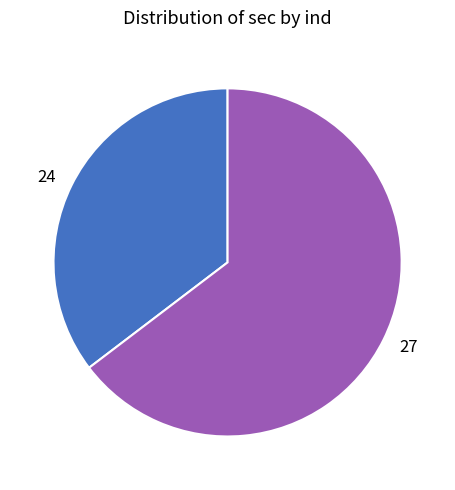

Does 27 account for over 50% of the chart?

Yes